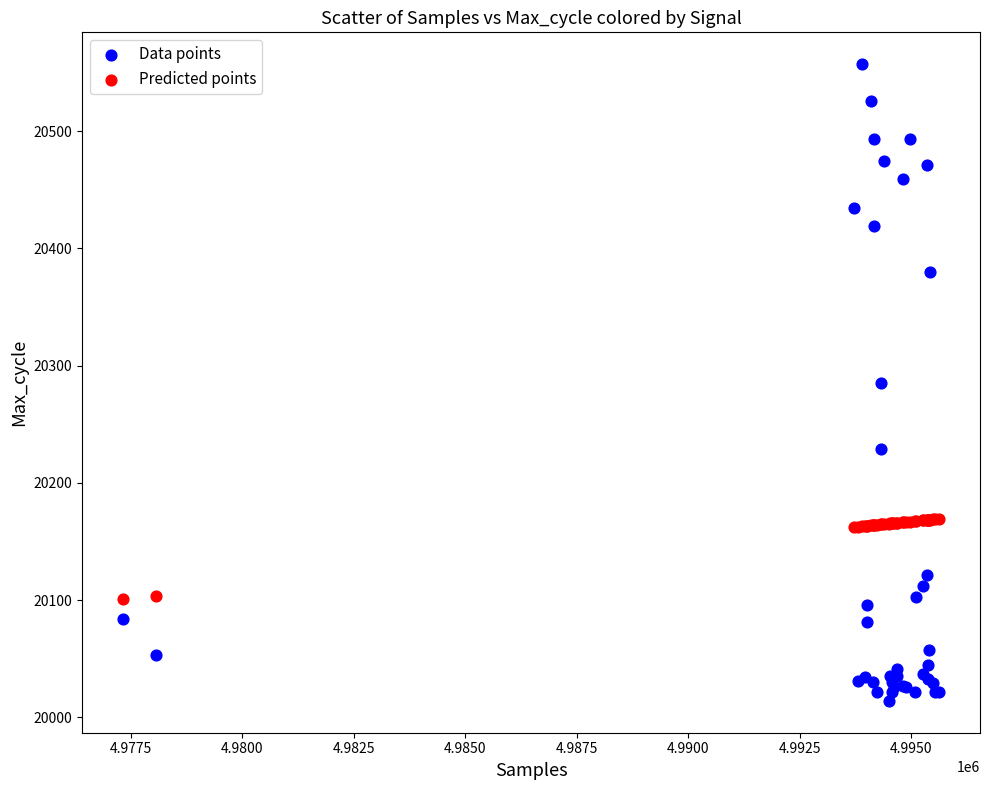

Which series contains the highest Y value?

Data points